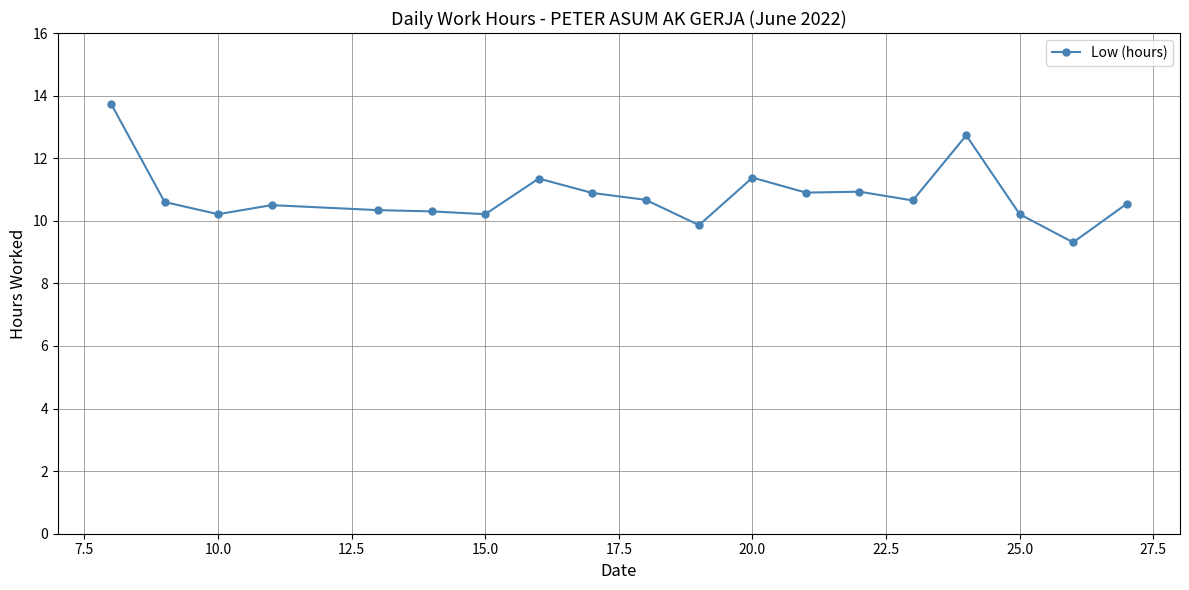

What is the difference between the maximum and minimum values?

4.4